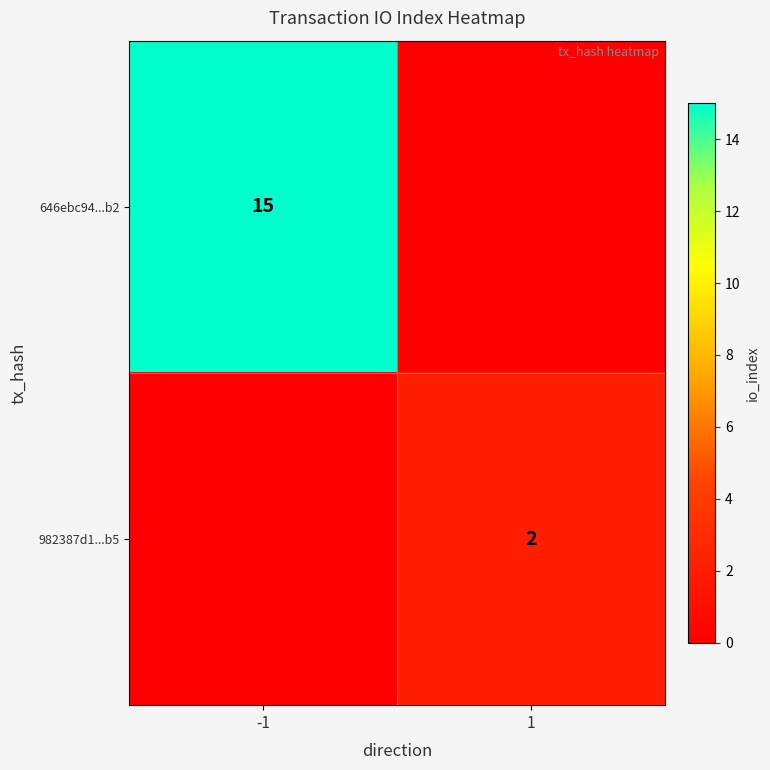

The 982387d1...b5 series shows 3 at 1. True or false?

False